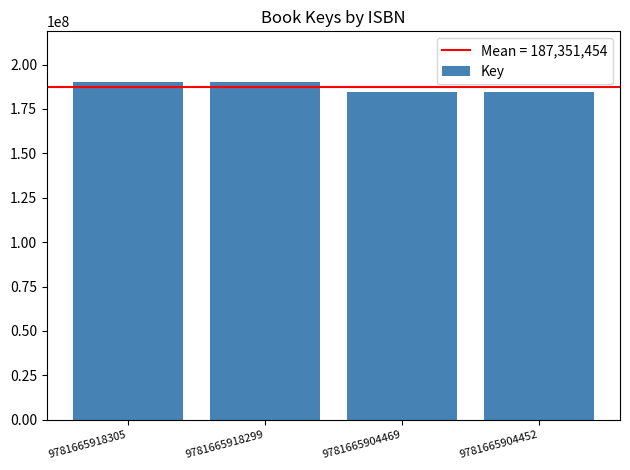

Approximately how many times larger is the value at 9781665918299 compared to 9781665904469?

1.0